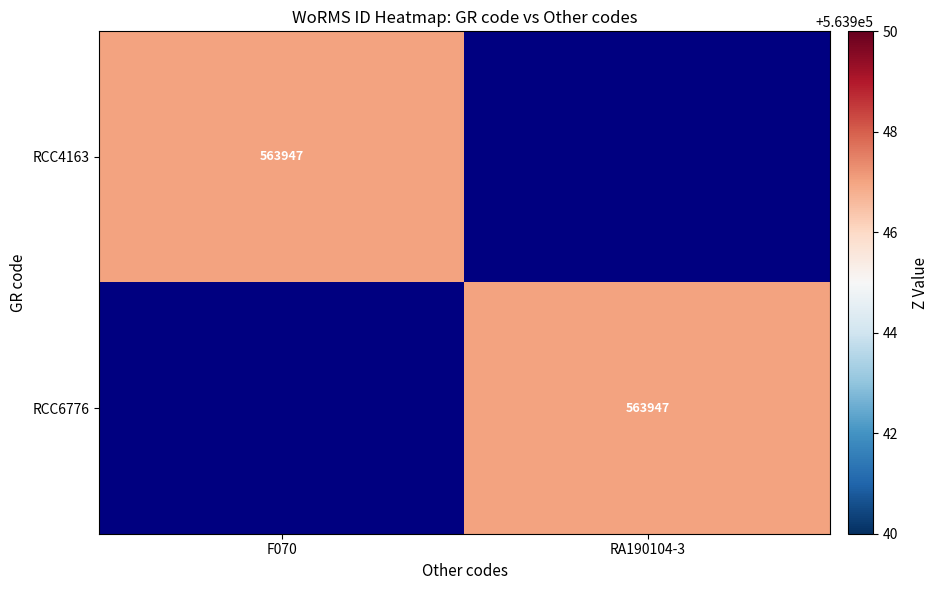

The RCC4163 series shows 220849 at F070. True or false?

False